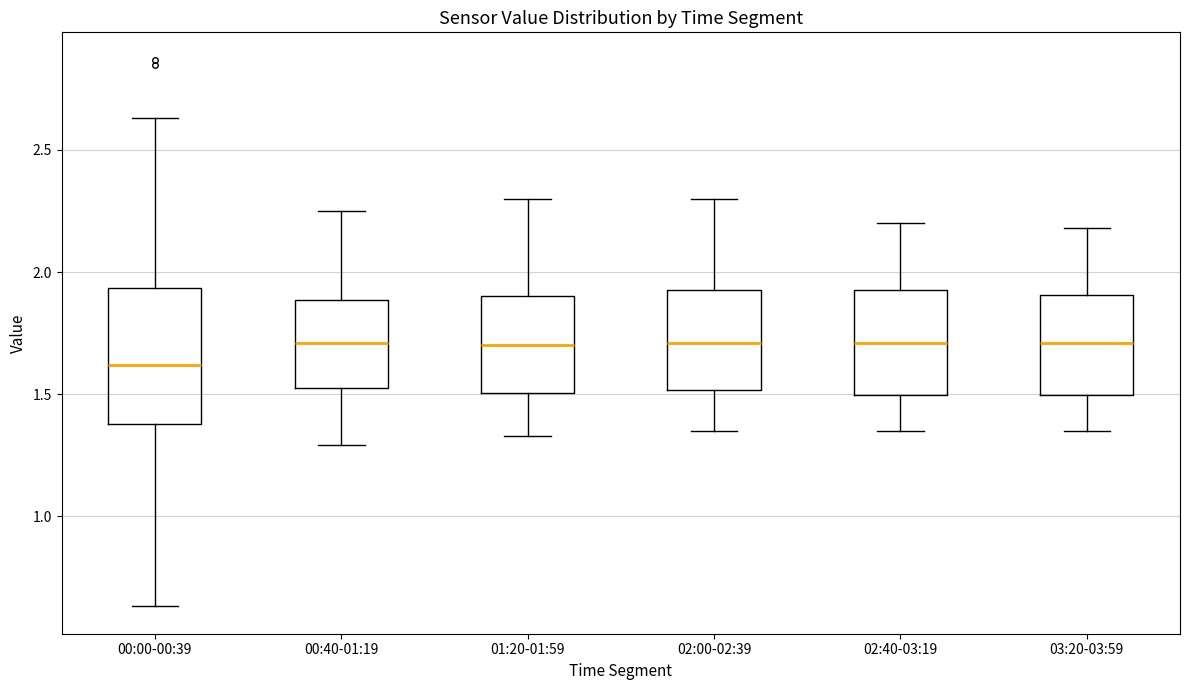

Reading left to right, transcribe this box plot: for each box, give where its median line is, the range the box spans, and where its two whiskers end, as read against the y-axis. The values are not printed on the chart, so give them approximately, as read against the axis.

00:00-00:39: median 1.60, box 1.40 to 1.95, whiskers 0.65 to 2.65
00:40-01:19: median 1.70, box 1.55 to 1.90, whiskers 1.30 to 2.25
01:20-01:59: median 1.70, box 1.50 to 1.90, whiskers 1.35 to 2.30
02:00-02:39: median 1.70, box 1.50 to 1.95, whiskers 1.35 to 2.30
02:40-03:19: median 1.70, box 1.50 to 1.95, whiskers 1.35 to 2.20
03:20-03:59: median 1.70, box 1.50 to 1.90, whiskers 1.35 to 2.20